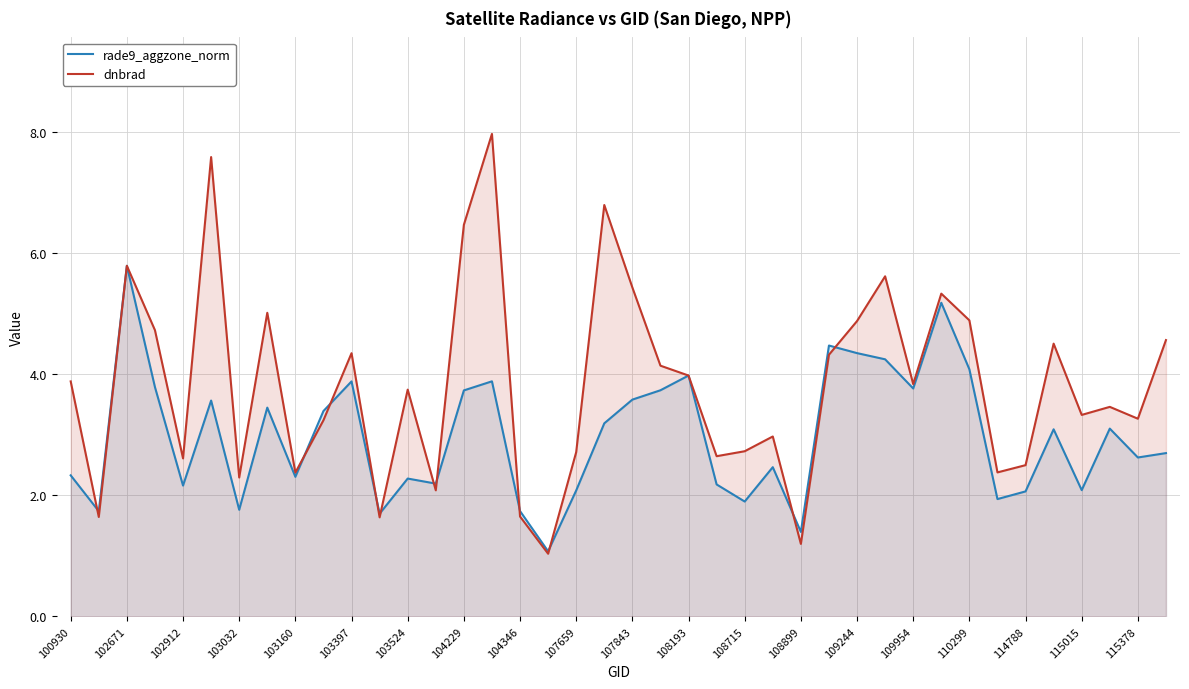

What is the total value across all series at 107659?

4.8